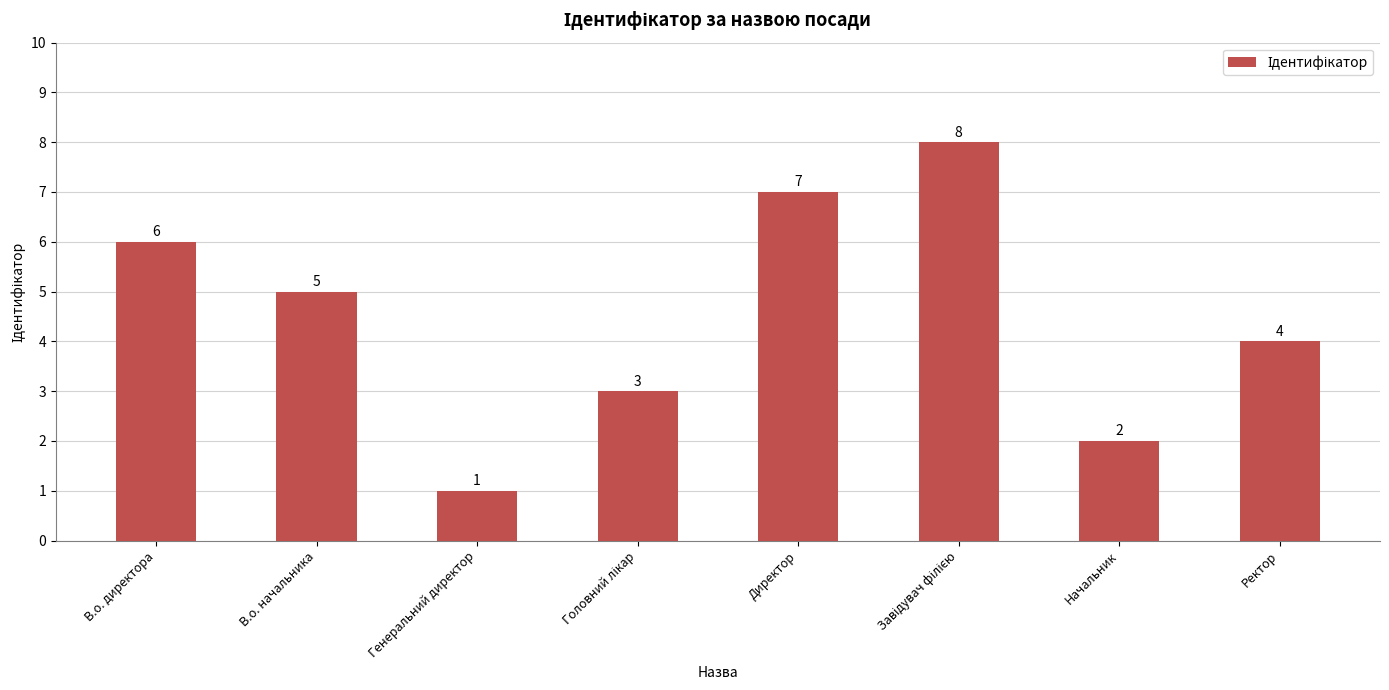

Which category has the lowest value across all series?

Генеральний директор